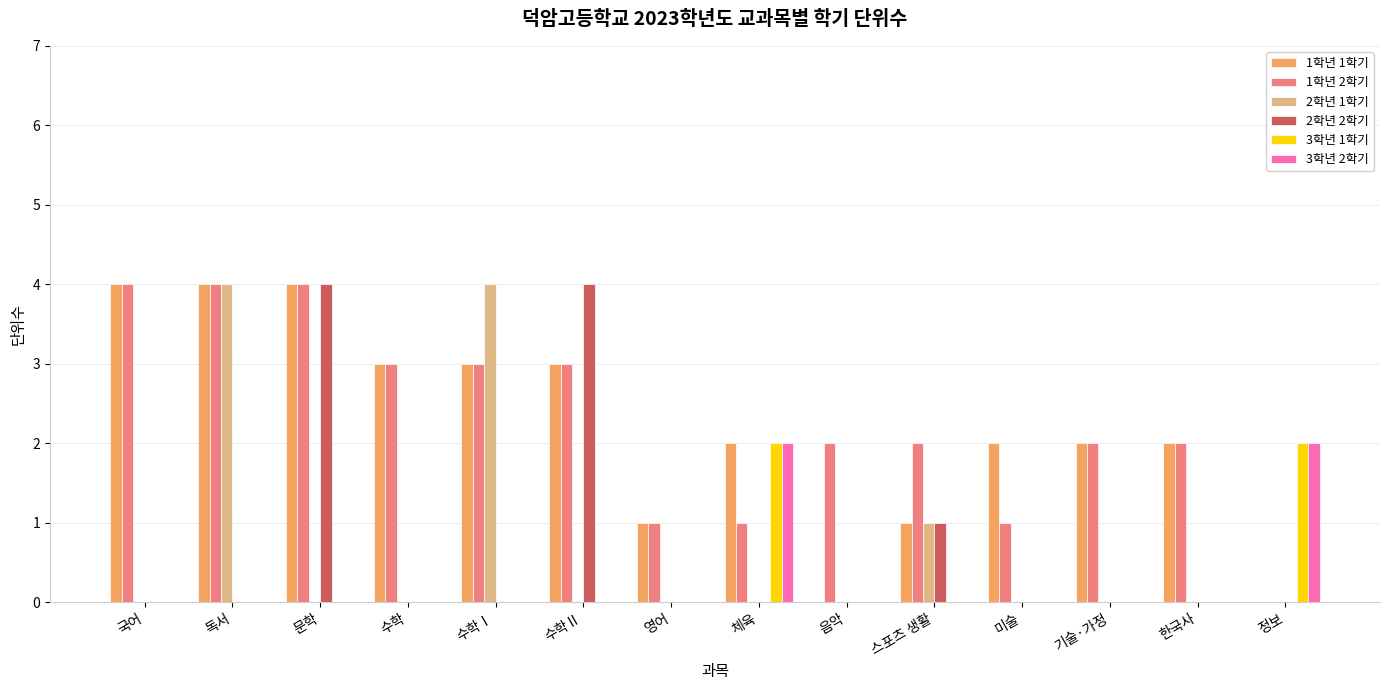

Reading right to left, list all the values displayed in this chart.

1학년 1학기: 정보=0	한국사=2	기술·가정=2	미술=2	스포츠 생활=1	음악=0	체육=2	영어=1	수학Ⅱ=3	수학Ⅰ=3	수학=3	문학=4	독서=4	국어=4
1학년 2학기: 정보=0	한국사=2	기술·가정=2	미술=1	스포츠 생활=2	음악=2	체육=1	영어=1	수학Ⅱ=3	수학Ⅰ=3	수학=3	문학=4	독서=4	국어=4
2학년 1학기: 정보=0	한국사=0	기술·가정=0	미술=0	스포츠 생활=1	음악=0	체육=0	영어=0	수학Ⅱ=0	수학Ⅰ=4	수학=0	문학=0	독서=4	국어=0
2학년 2학기: 정보=0	한국사=0	기술·가정=0	미술=0	스포츠 생활=1	음악=0	체육=0	영어=0	수학Ⅱ=4	수학Ⅰ=0	수학=0	문학=4	독서=0	국어=0
3학년 1학기: 정보=2	한국사=0	기술·가정=0	미술=0	스포츠 생활=0	음악=0	체육=2	영어=0	수학Ⅱ=0	수학Ⅰ=0	수학=0	문학=0	독서=0	국어=0
3학년 2학기: 정보=2	한국사=0	기술·가정=0	미술=0	스포츠 생활=0	음악=0	체육=2	영어=0	수학Ⅱ=0	수학Ⅰ=0	수학=0	문학=0	독서=0	국어=0